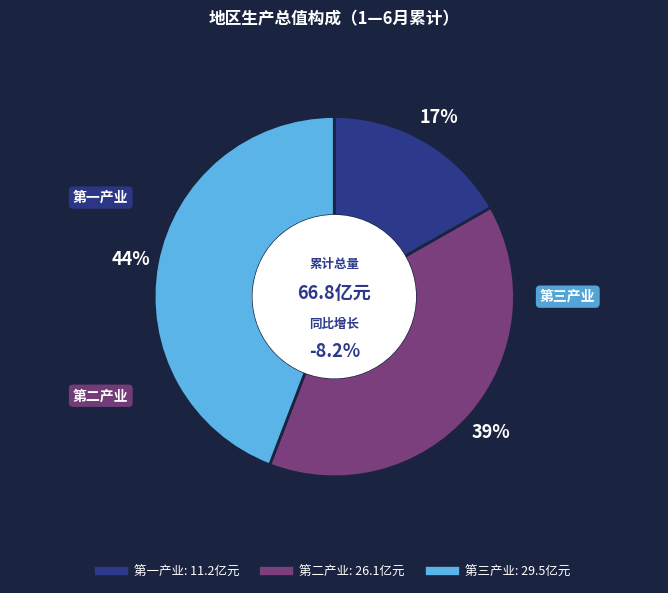

Does 第三产业 account for over 50% of the chart?

No